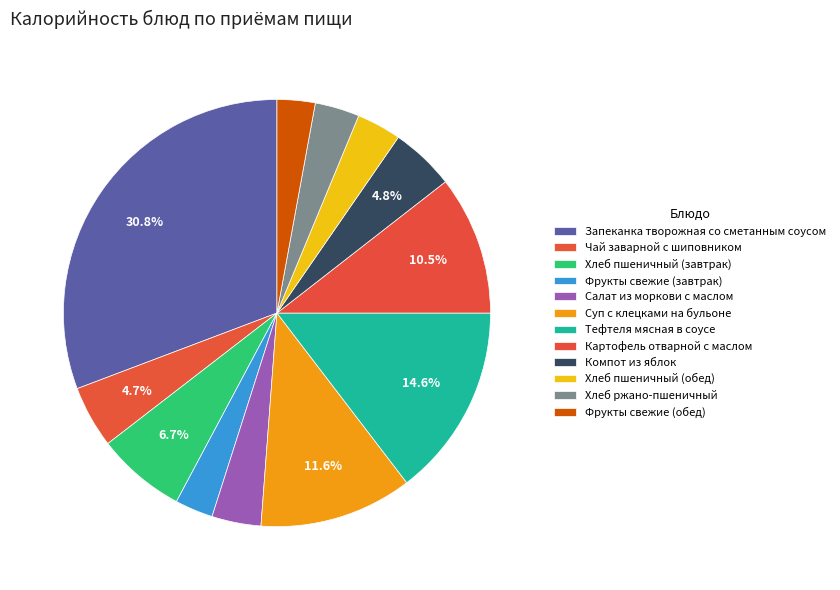

Between Компот из яблок and Запеканка творожная со сметанным соусом, which is larger?

Запеканка творожная со сметанным соусом